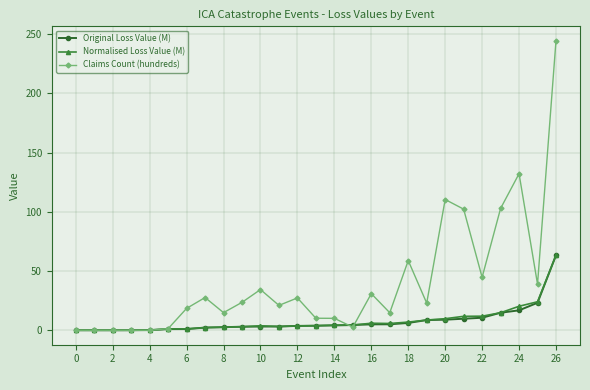

How many lines are shown in the chart?

3